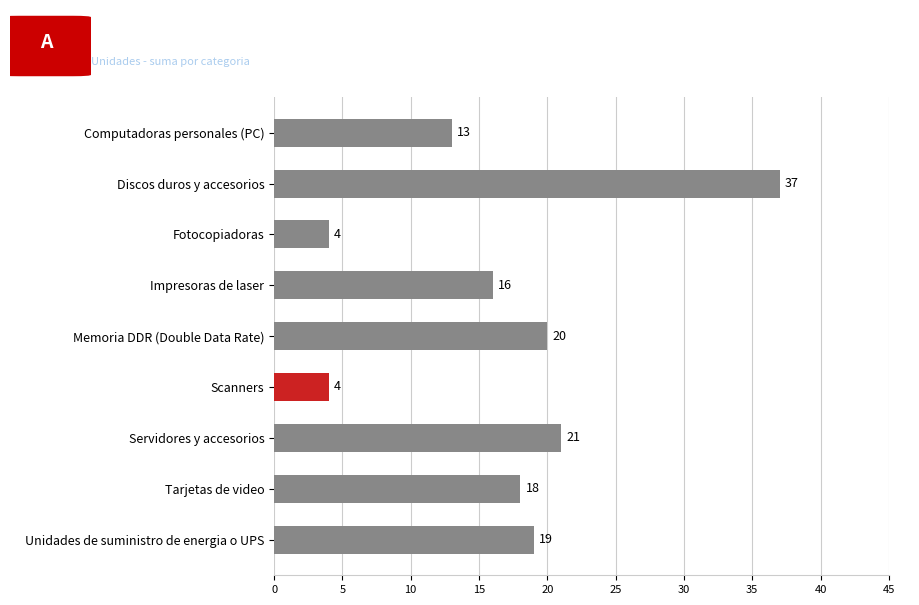

What is the smallest value displayed?

4